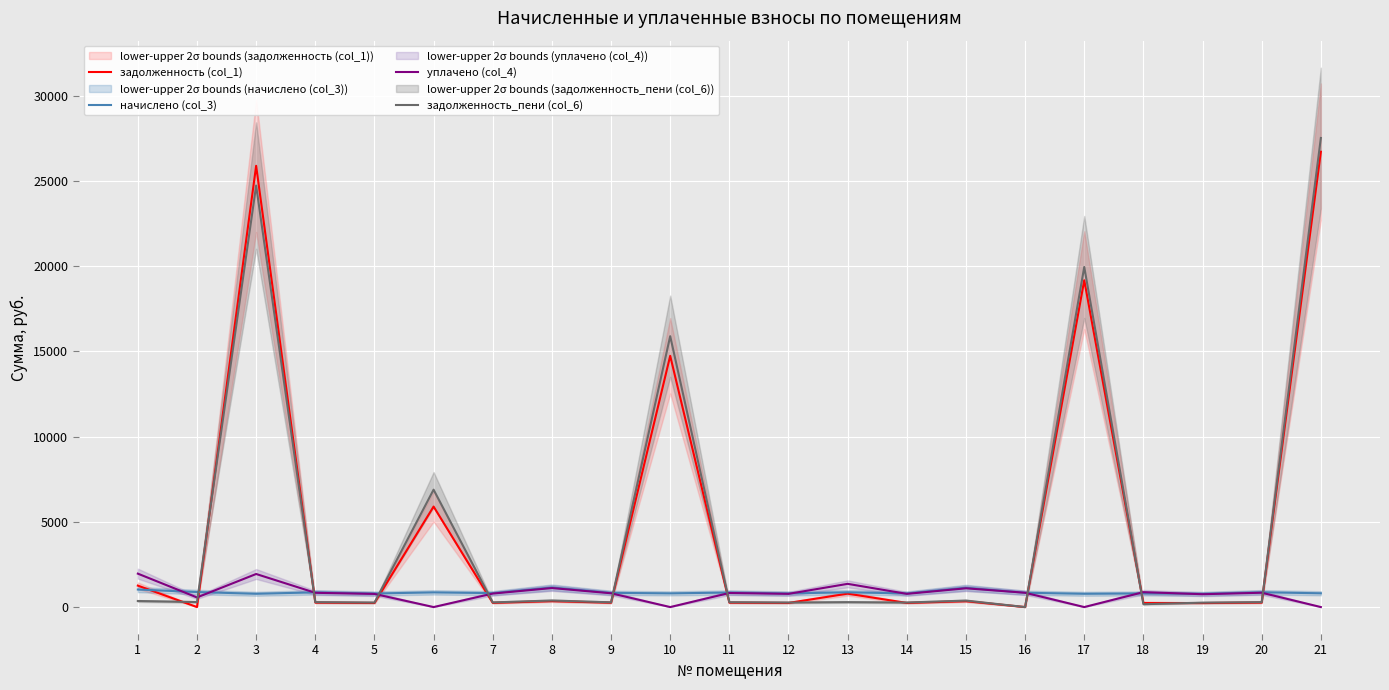

Which category has the highest value across all series?

21